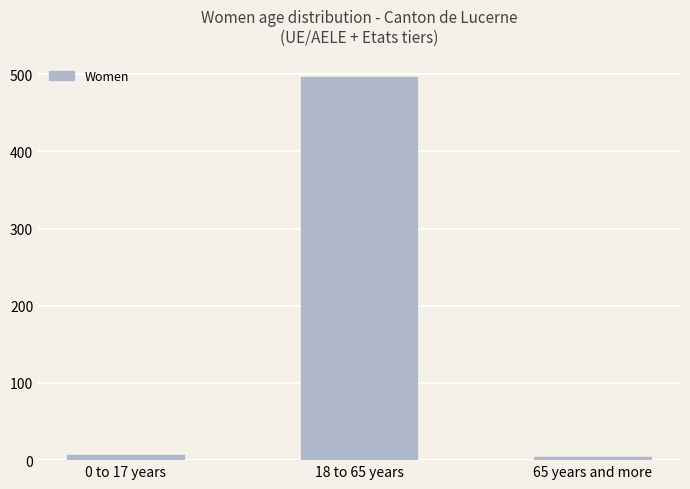

What is the difference between the values at 65 years and more and 0 to 17 years?

3